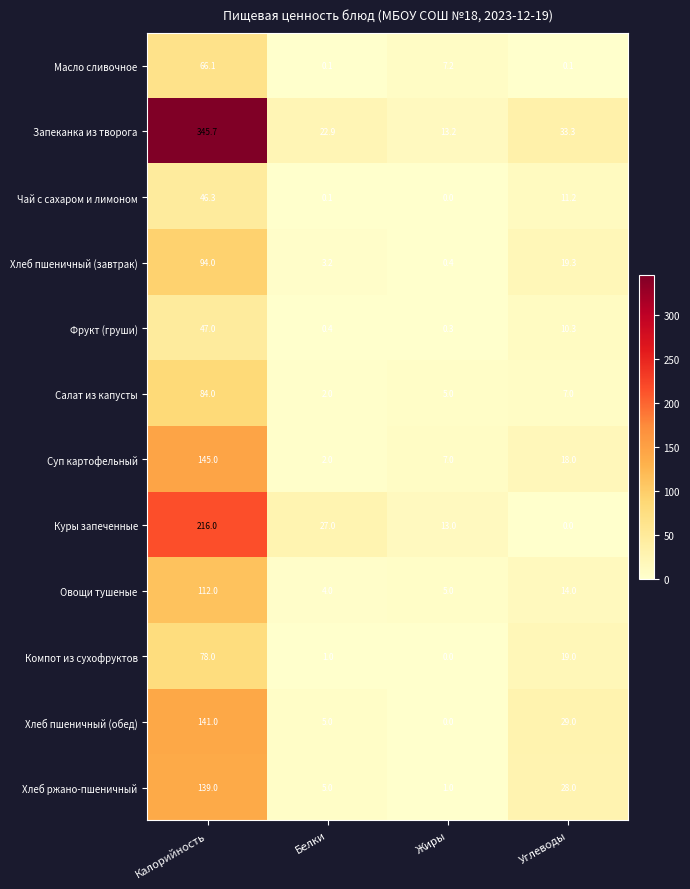

At Калорийность, list the series in order from smallest to largest.

Чай с сахаром и лимоном, Фрукт (груши), Масло сливочное, Компот из сухофруктов, Салат из капусты, Хлеб пшеничный (завтрак), Овощи тушеные, Хлеб ржано-пшеничный, Хлеб пшеничный (обед), Суп картофельный, Куры запеченные, Запеканка из творога